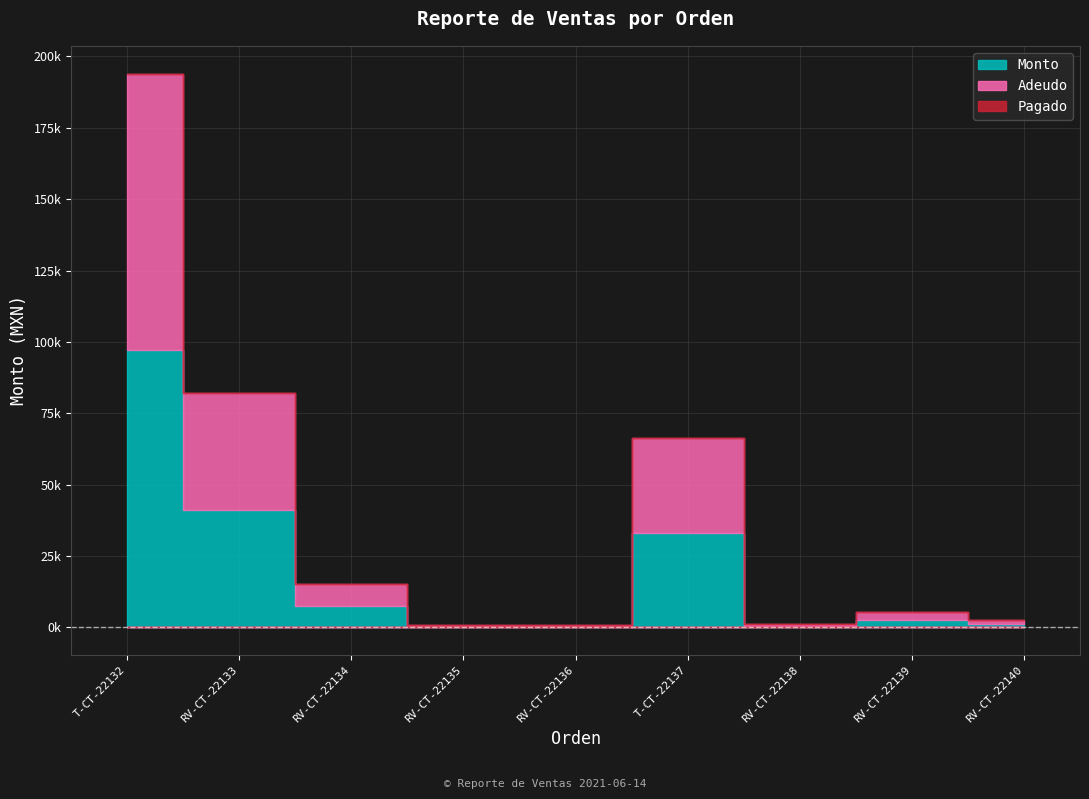

Reading left to right, what are all the values shown in this chart?

Monto: 97000	41000	7552	500	440	33200	540	2700	1300
Adeudo: 97000	41000	7552	500	440	33200	540	2700	1300
Pagado: 0	0	0	0	0	0	0	0	0